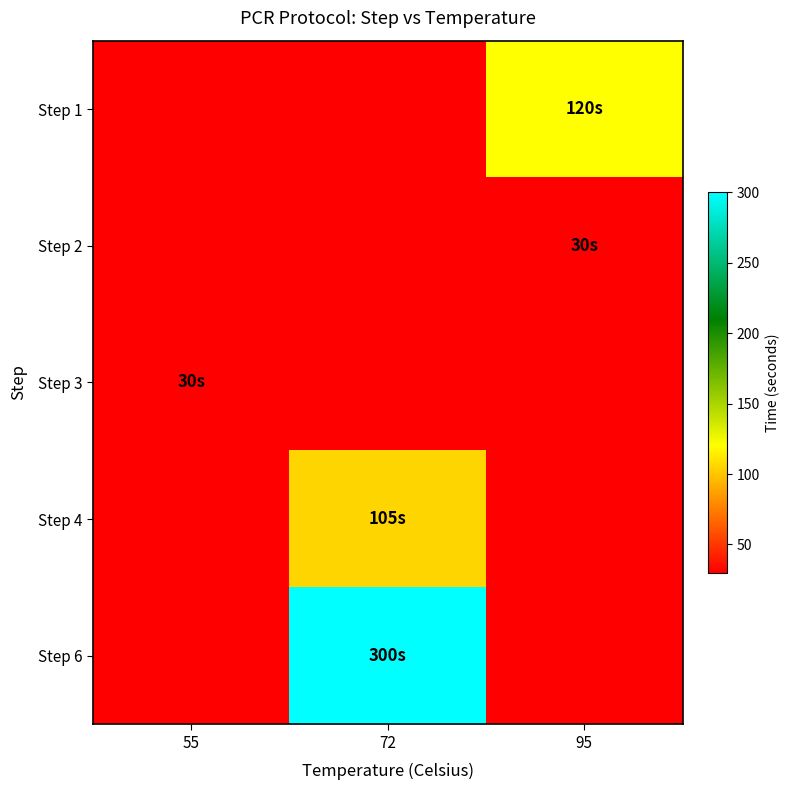

What is the minimum value shown in the chart?

30.0